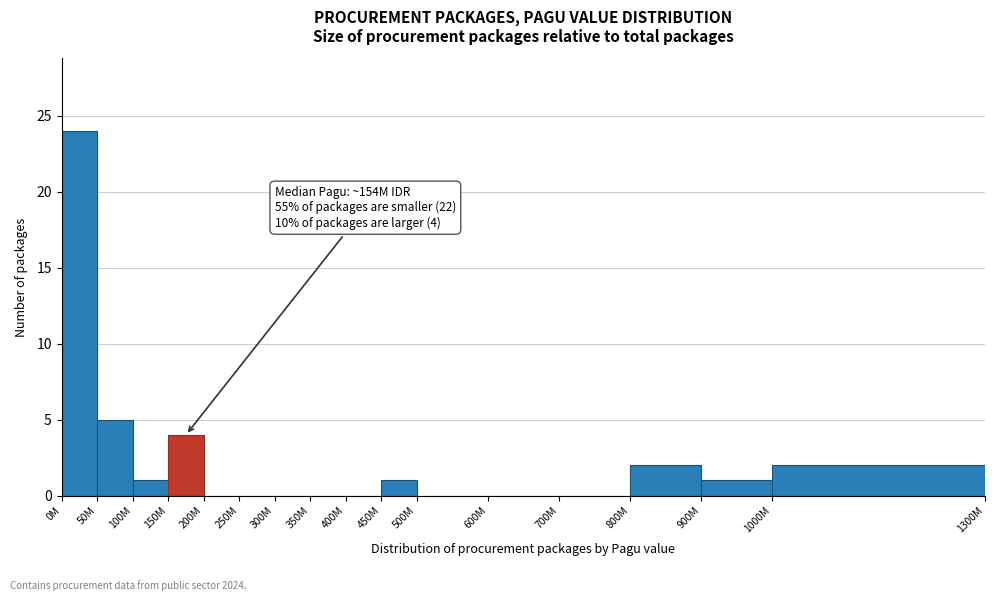

Reading left to right, list all the values displayed in this chart.

0M=24	50M=5	100M=1	150M=4	200M=0	250M=0	300M=0	350M=0	400M=0	450M=1	500M=0	600M=0	700M=0	800M=2	900M=1	1000M=2